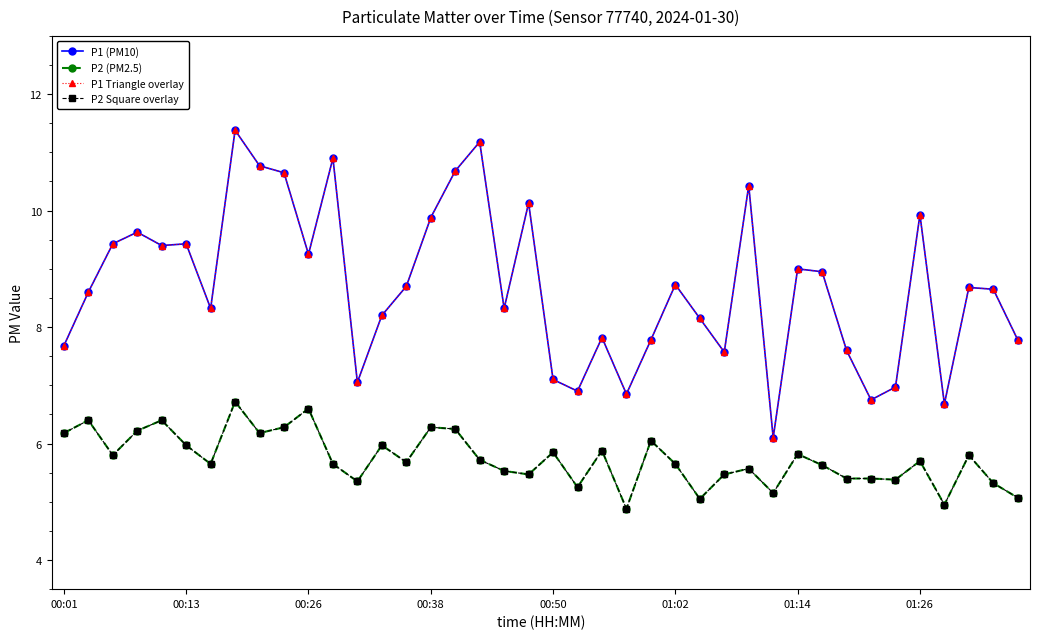

Is this an area chart (filled region under the line)?

No